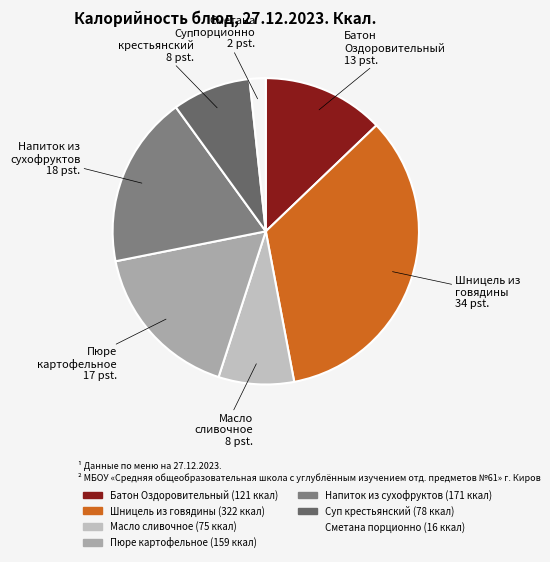

Count the number of slices in the pie.

7